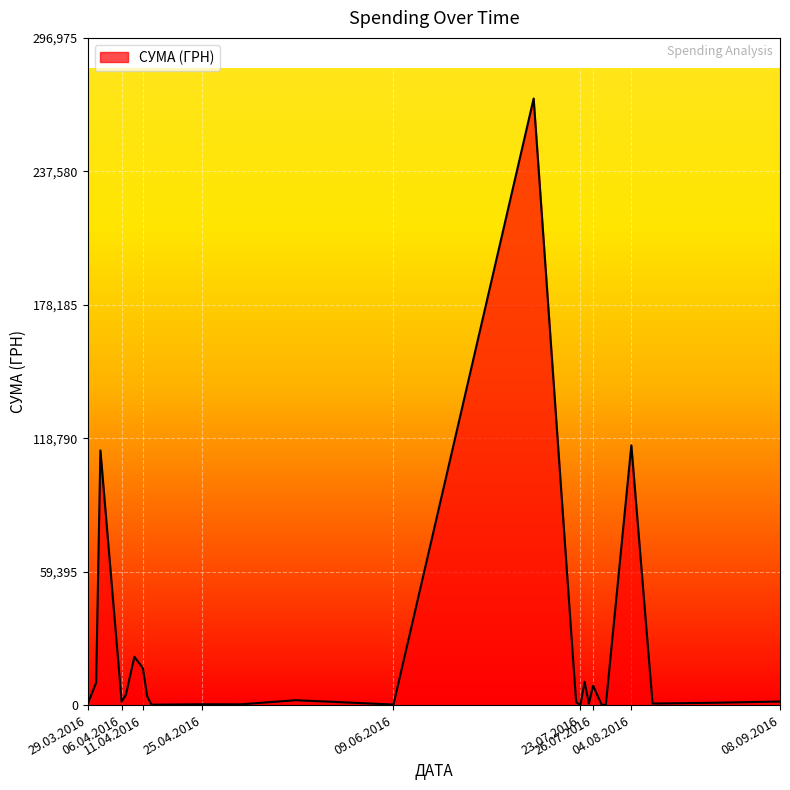

What is the difference between the maximum and minimum values?

269974.4